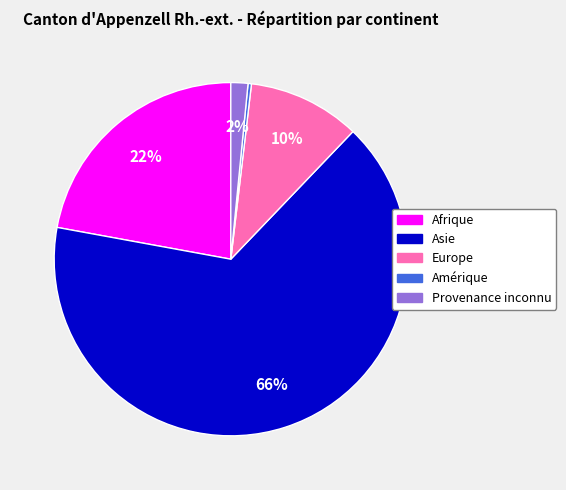

Rank the categories by value from lowest to highest.

Amérique, Provenance inconnu, Europe, Afrique, Asie